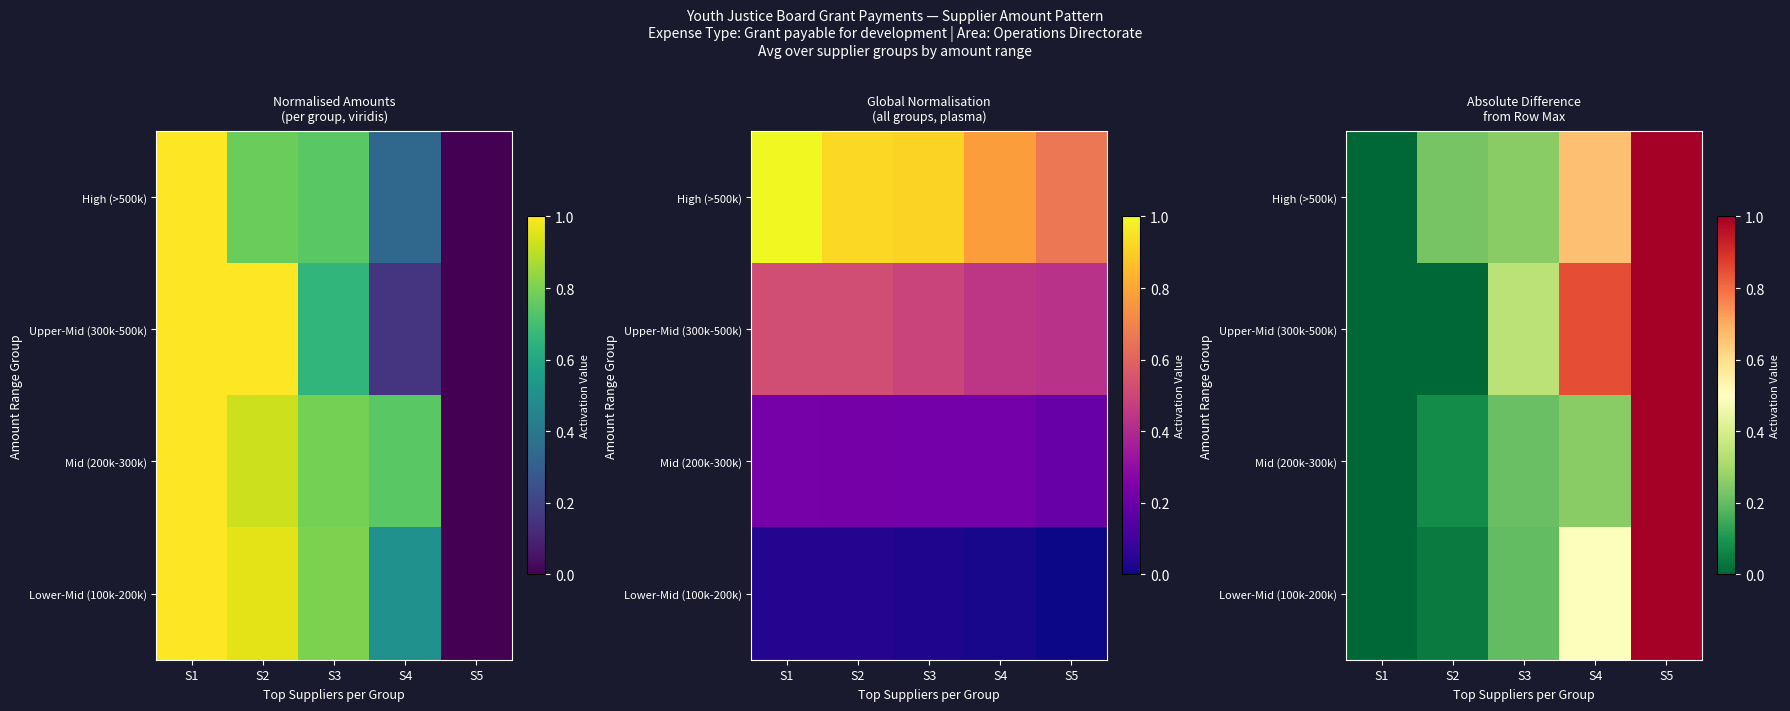

What is the sum of the Lower-Mid (100k-200k) values at S2 and S5?

1.0